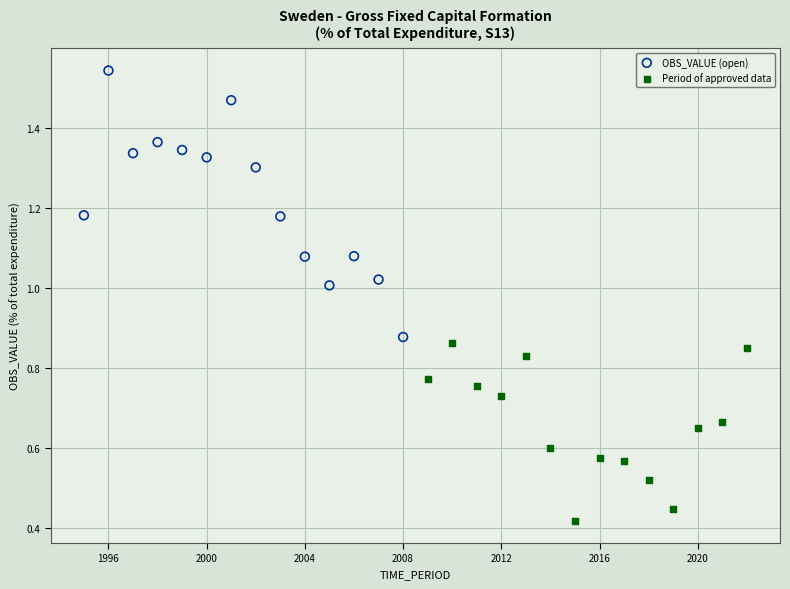

Which series contains the lowest Y value?

Period of approved data